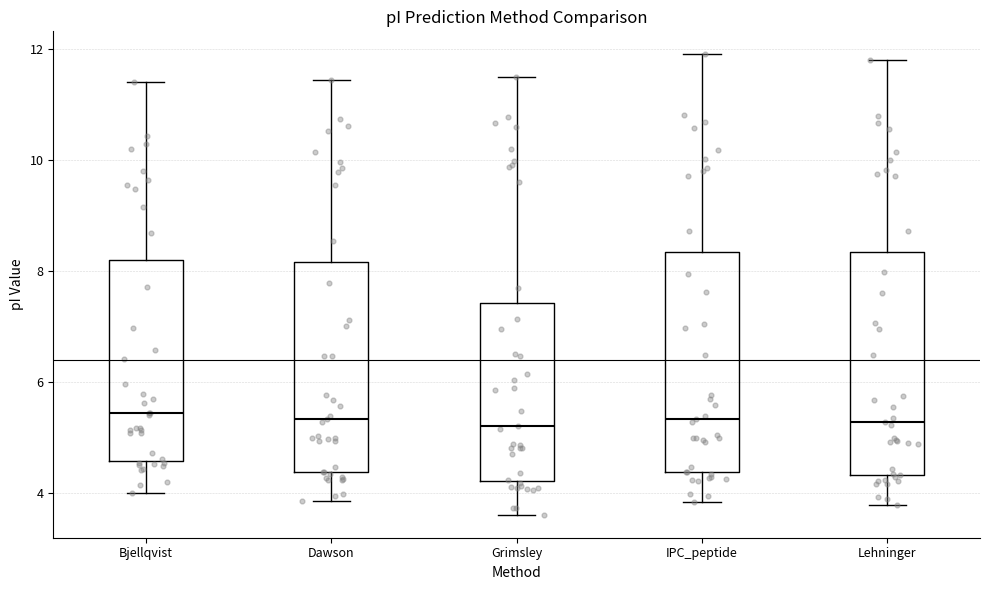

Where does the upper whisker of the box for Lehninger end on the y-axis? The values are not printed on the chart, so give them approximately, as read against the axis.

11.8